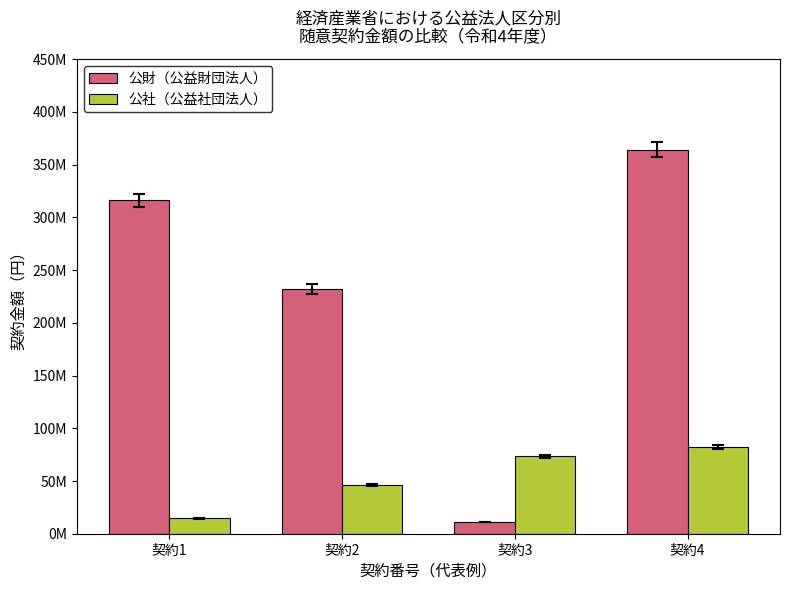

Which series has the largest total across all categories?

公財（公益財団法人）